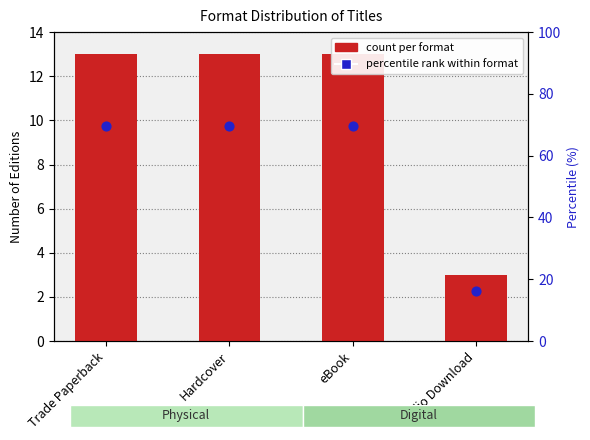

What is the total value across all series at Hardcover?

22.8